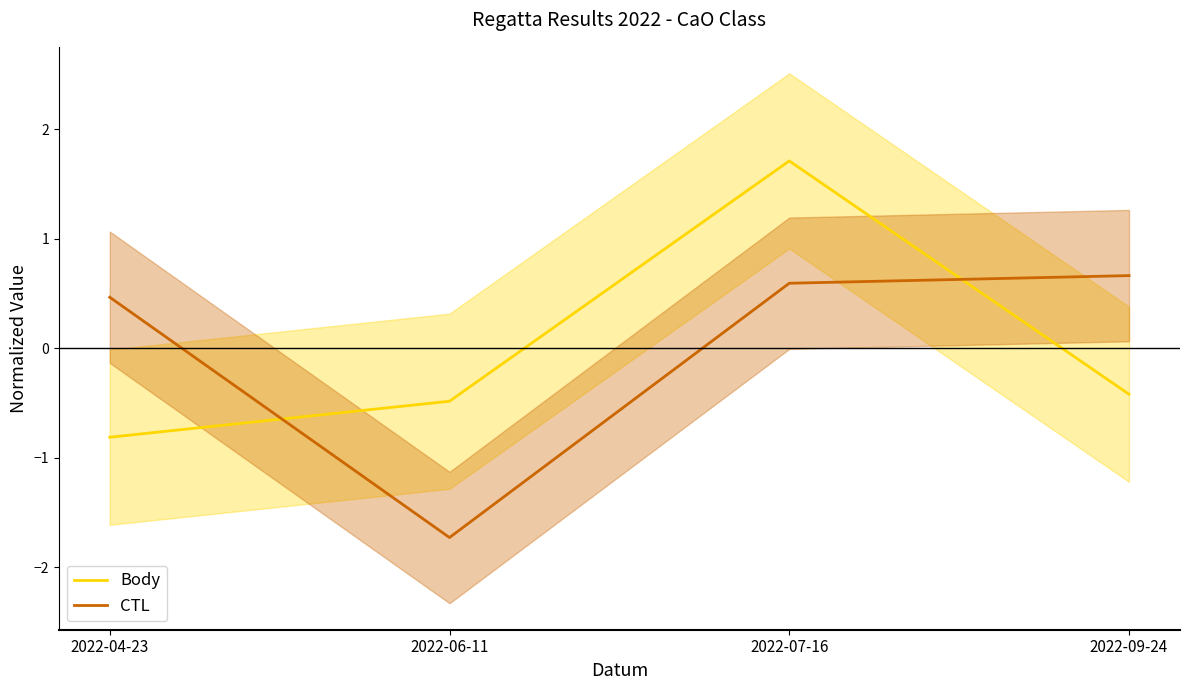

At which label does Body first exceed 0?

2022-07-16